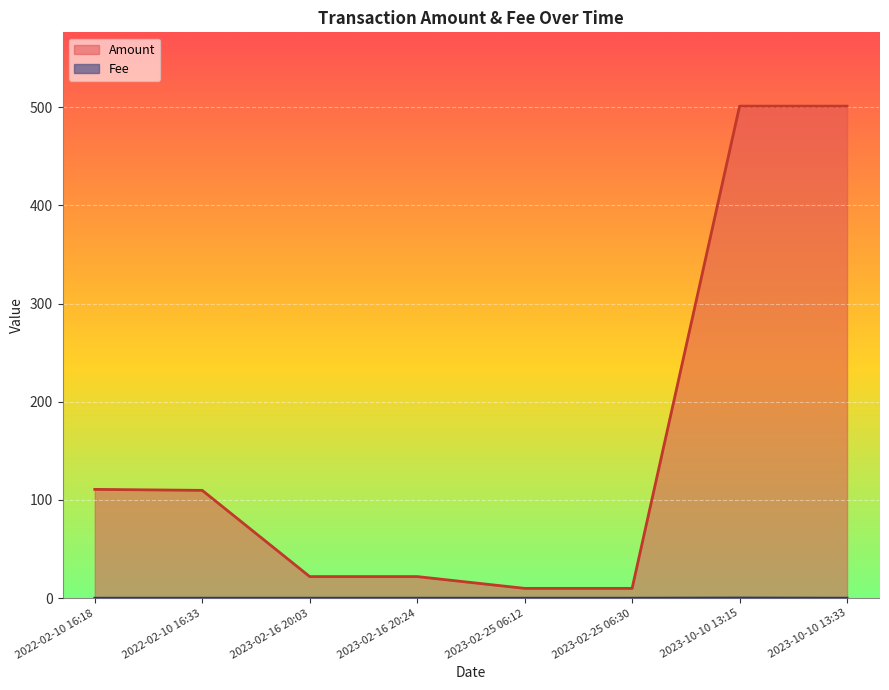

Reading left to right, extract all data points from this chart.

Amount: 2022-02-10 16:18=110.8	2022-02-10 16:33=109.8	2023-02-16 20:03=22.0	2023-02-16 20:24=22.0	2023-02-25 06:12=10.0	2023-02-25 06:30=10.0	2023-10-10 13:15=501.0	2023-10-10 13:33=501.0
Fee: 2022-02-10 16:18=0.0	2022-02-10 16:33=0.0	2023-02-16 20:03=0.0	2023-02-16 20:24=0.0	2023-02-25 06:12=0.0	2023-02-25 06:30=0.0	2023-10-10 13:15=0.2	2023-10-10 13:33=0.0